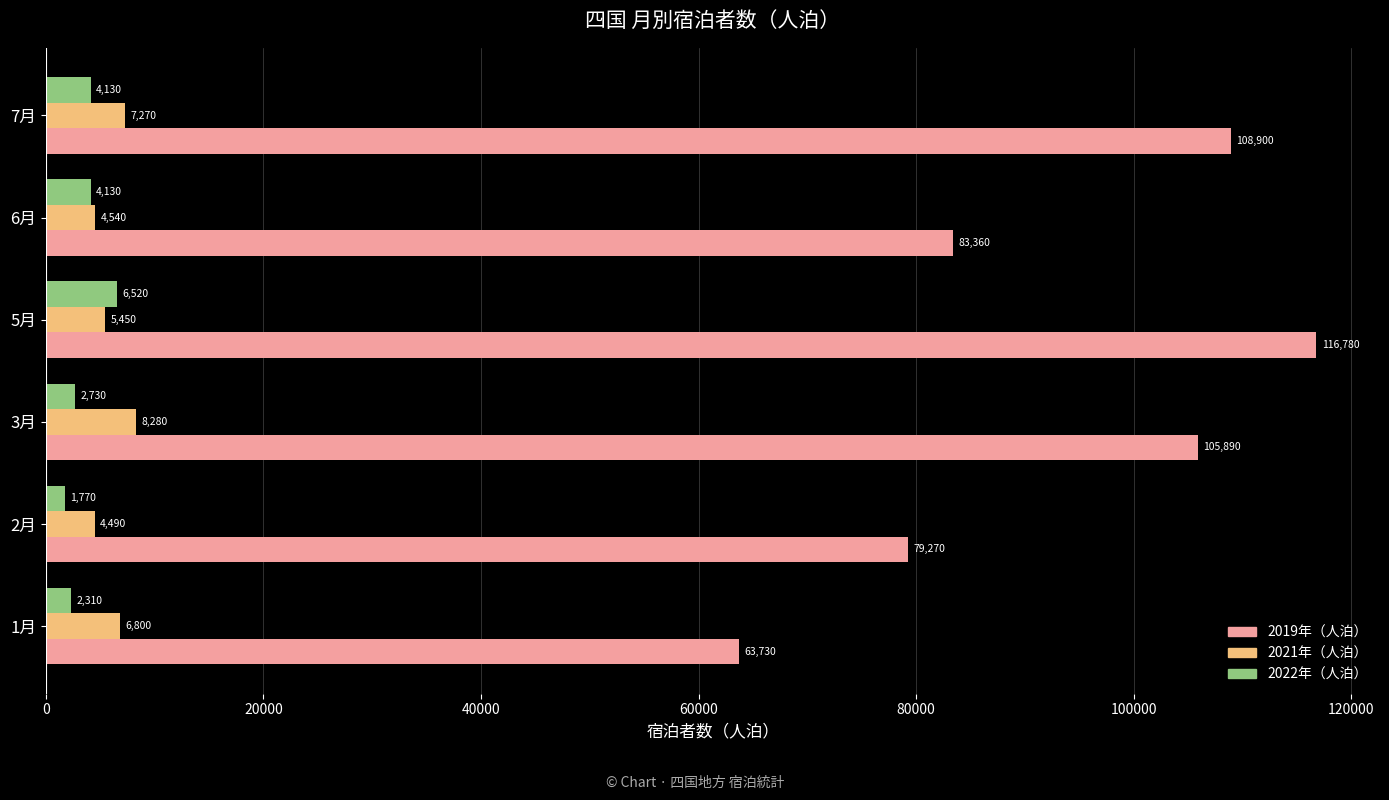

What is the sum of the 2022年（人泊） values at 6月 and 7月?

8260